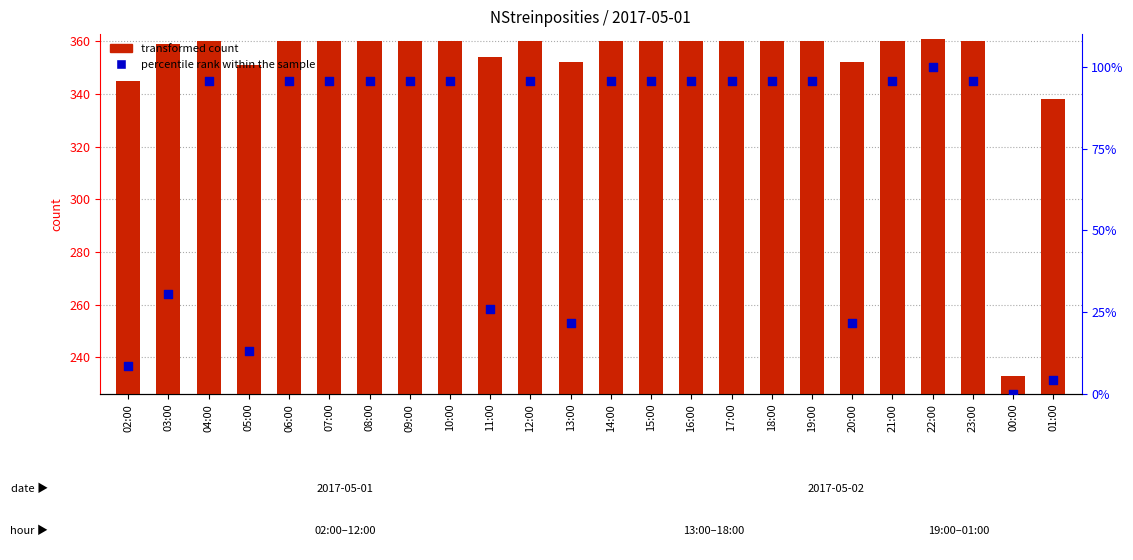

Which series contains the highest Y value?

transformed count